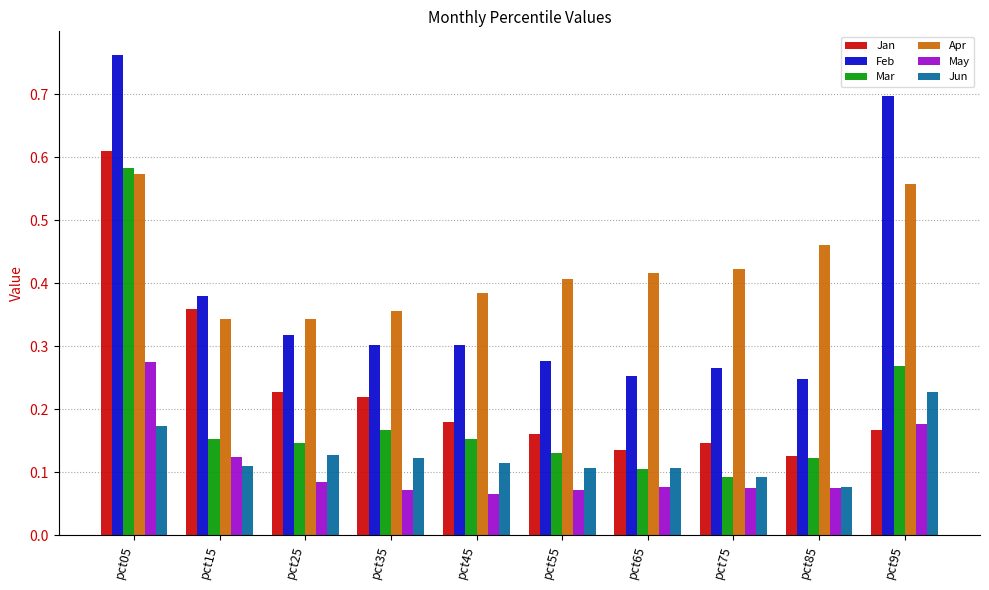

What is the sum of all Jan values?

2.3